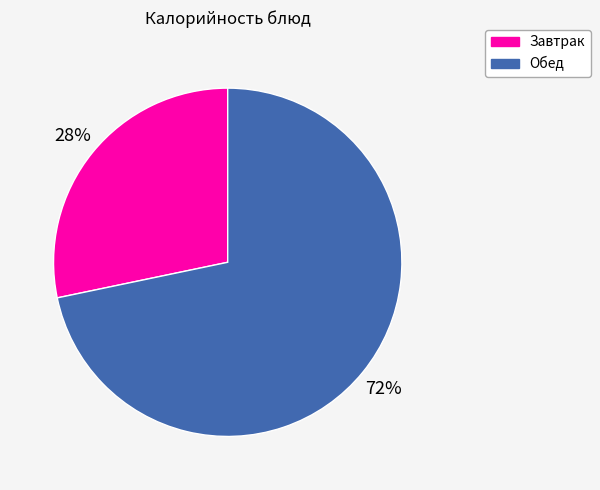

Do Обед and Завтрак together represent more than half of the pie?

Yes